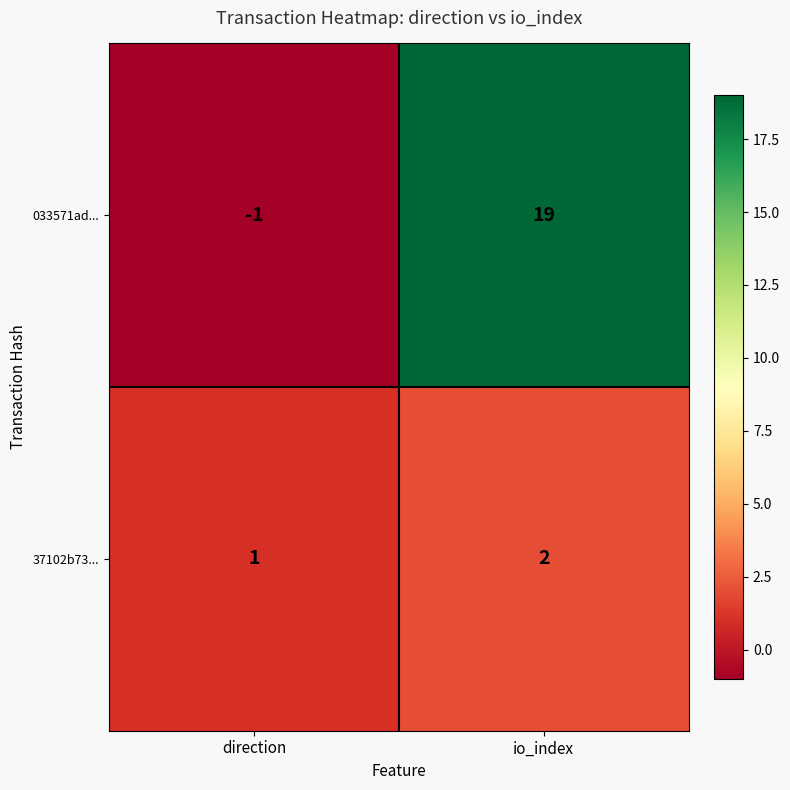

Reading left to right, list all the values displayed in this chart.

033571ad...: -1	19
37102b73...: 1	2